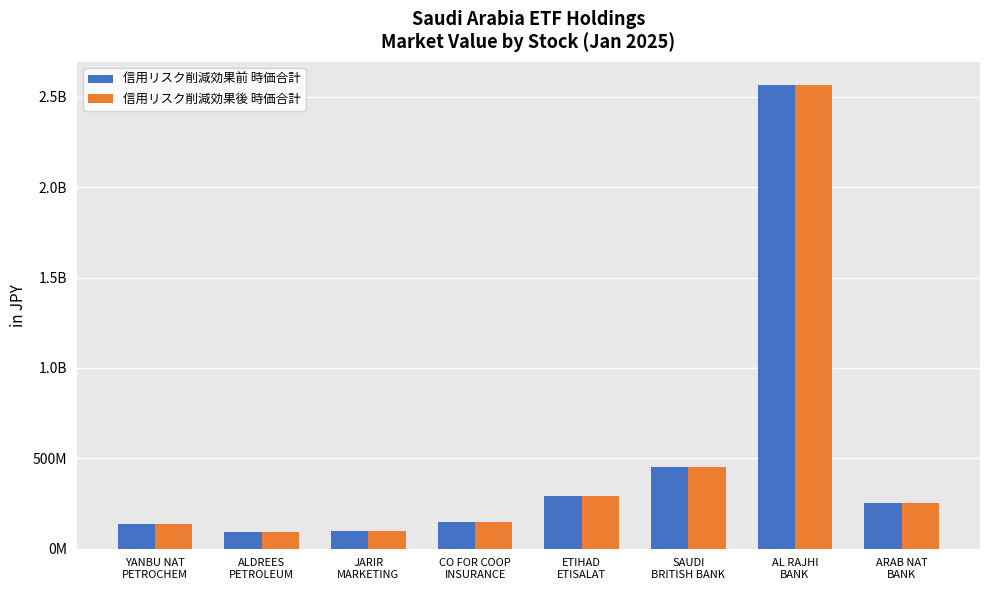

What are all the series names shown in the legend?

信用リスク削減効果前 時価合計, 信用リスク削減効果後 時価合計